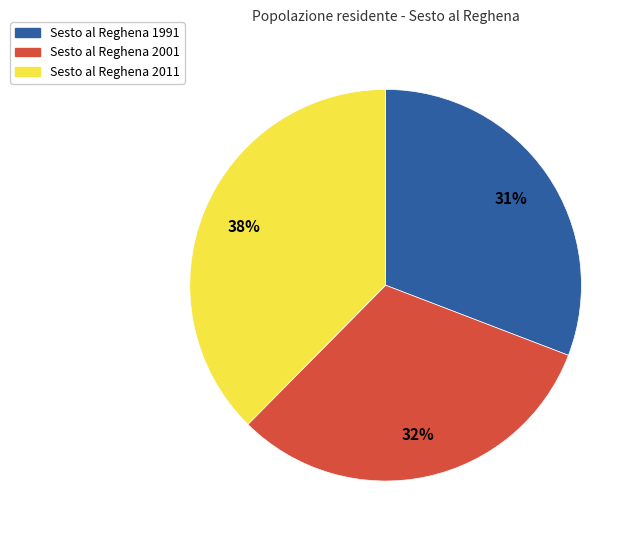

Combined, do Sesto al Reghena 2001 and Sesto al Reghena 2011 account for over 50%?

Yes